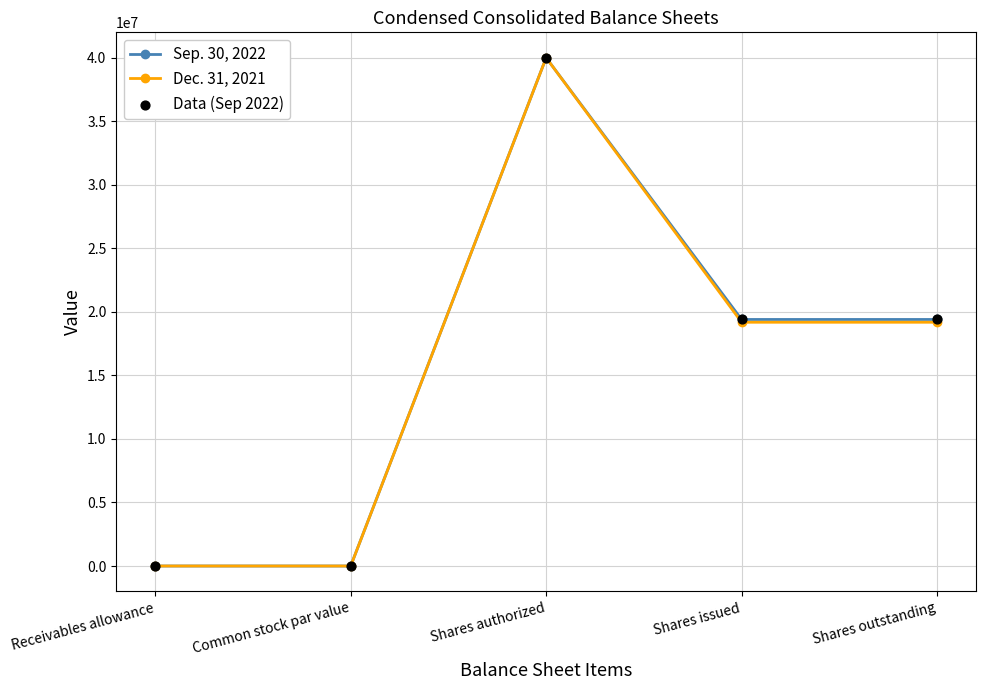

Between Shares authorized and Shares issued, which series saw the biggest shift?

Dec. 31, 2021